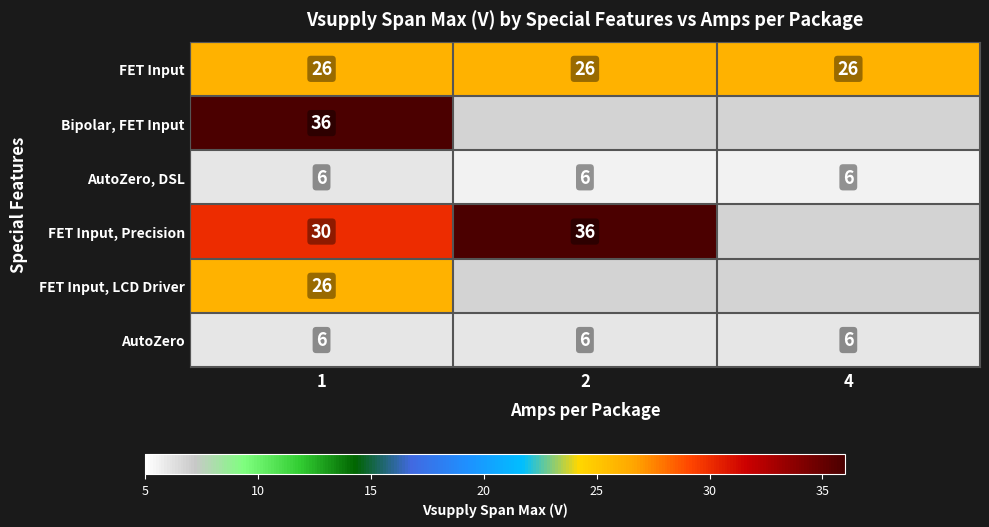

What is the greatest value displayed?

36.0